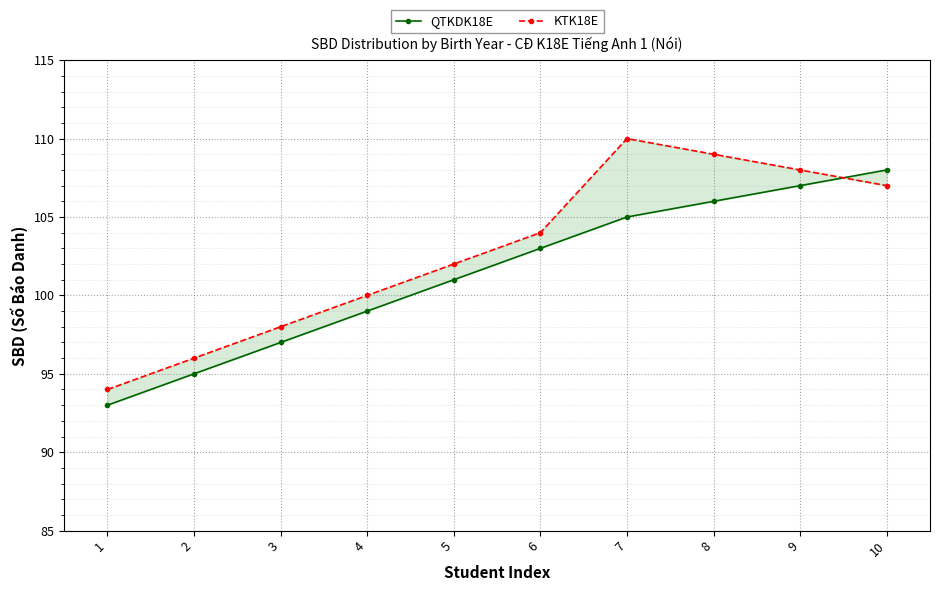

The QTKDK18E series shows 105 at 7. True or false?

True